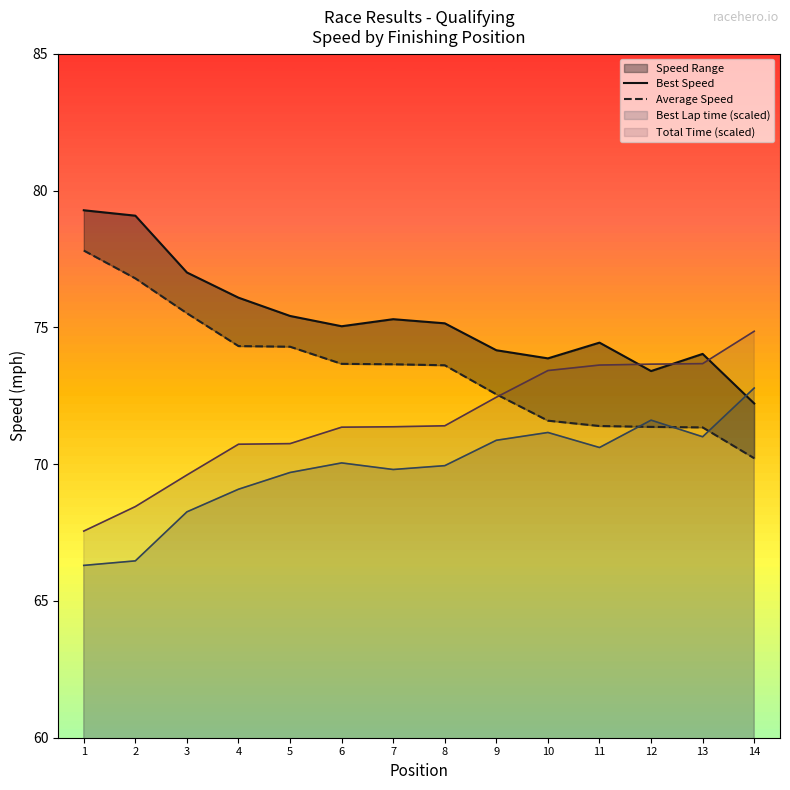

How many values in the Best Speed series exceed 75?

8